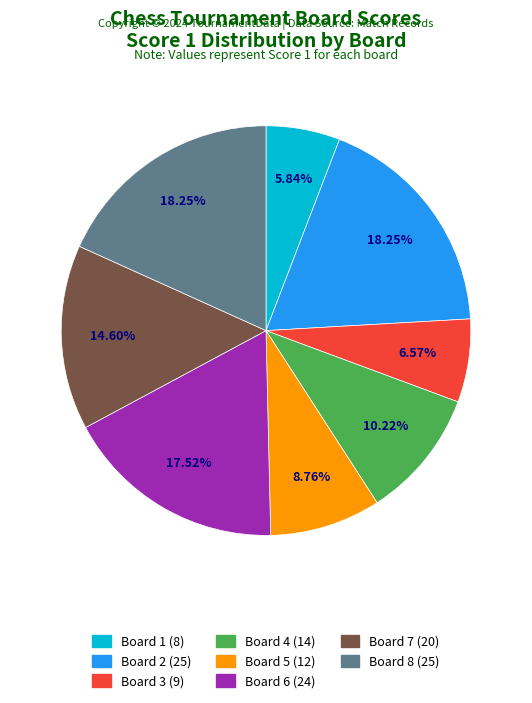

Is the sum of Board 7 and Board 5 greater than half?

No